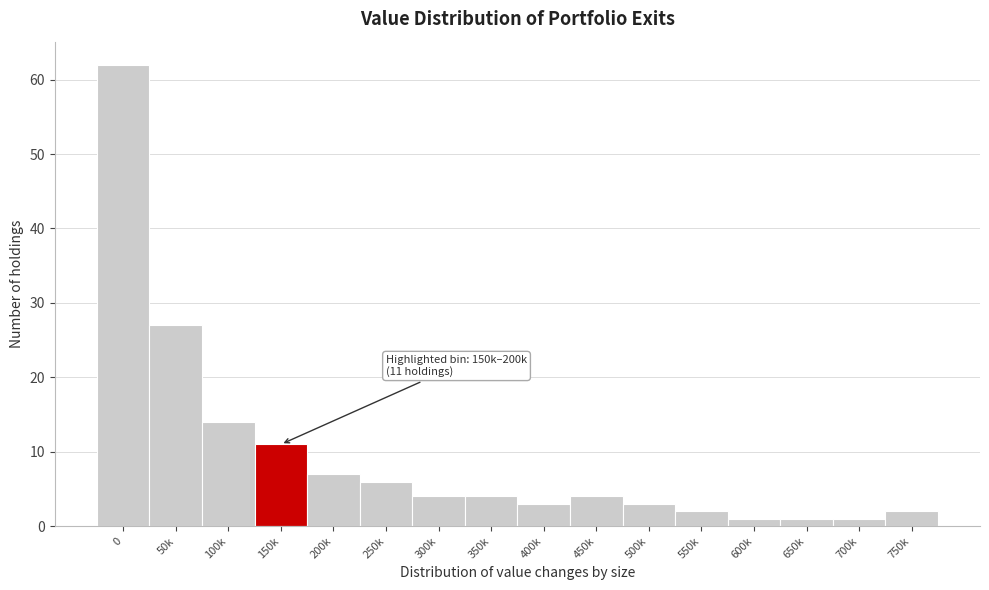

Reading left to right, what are all the values shown in this chart?

0=62	50k=27	100k=14	150k=11	200k=7	250k=6	300k=4	350k=4	400k=3	450k=4	500k=3	550k=2	600k=1	650k=1	700k=1	750k=2